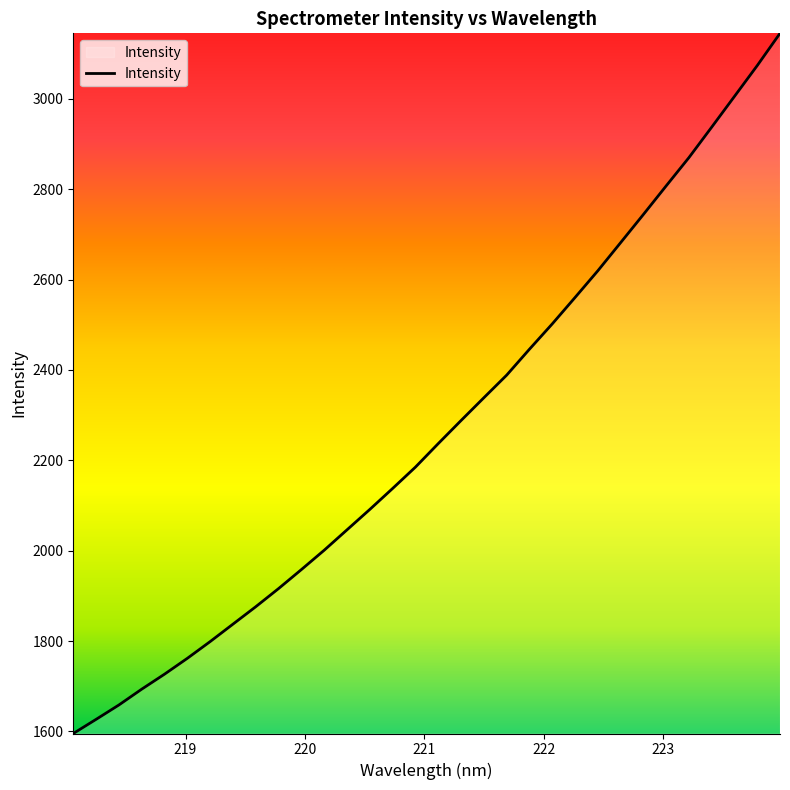

What is the difference between the maximum and minimum values?

1549.8